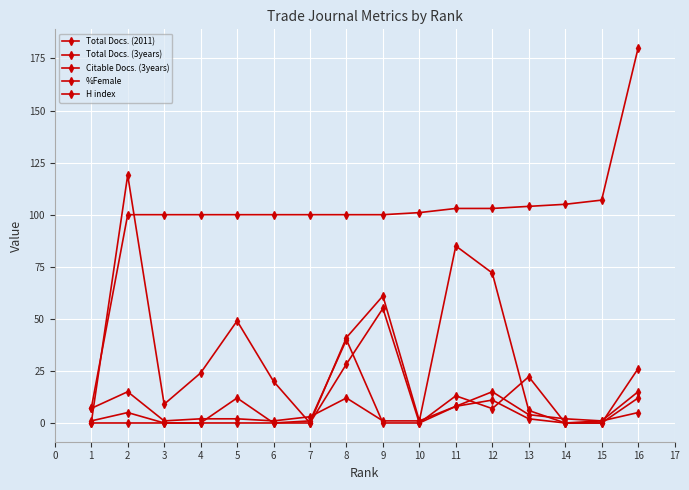

How many series are shown in this chart?

5